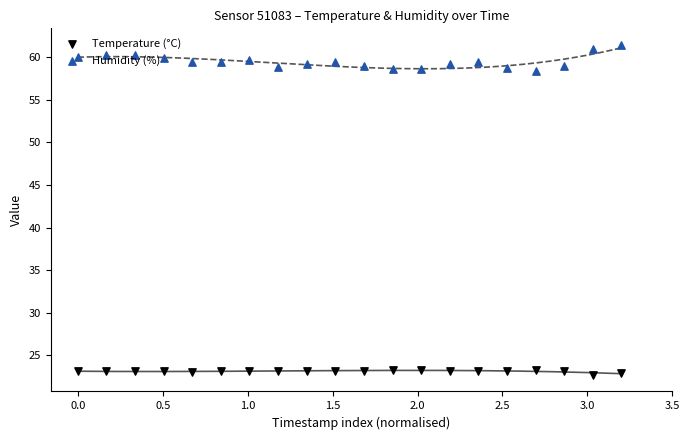

Which series has the widest spread of Y values?

Humidity (%)